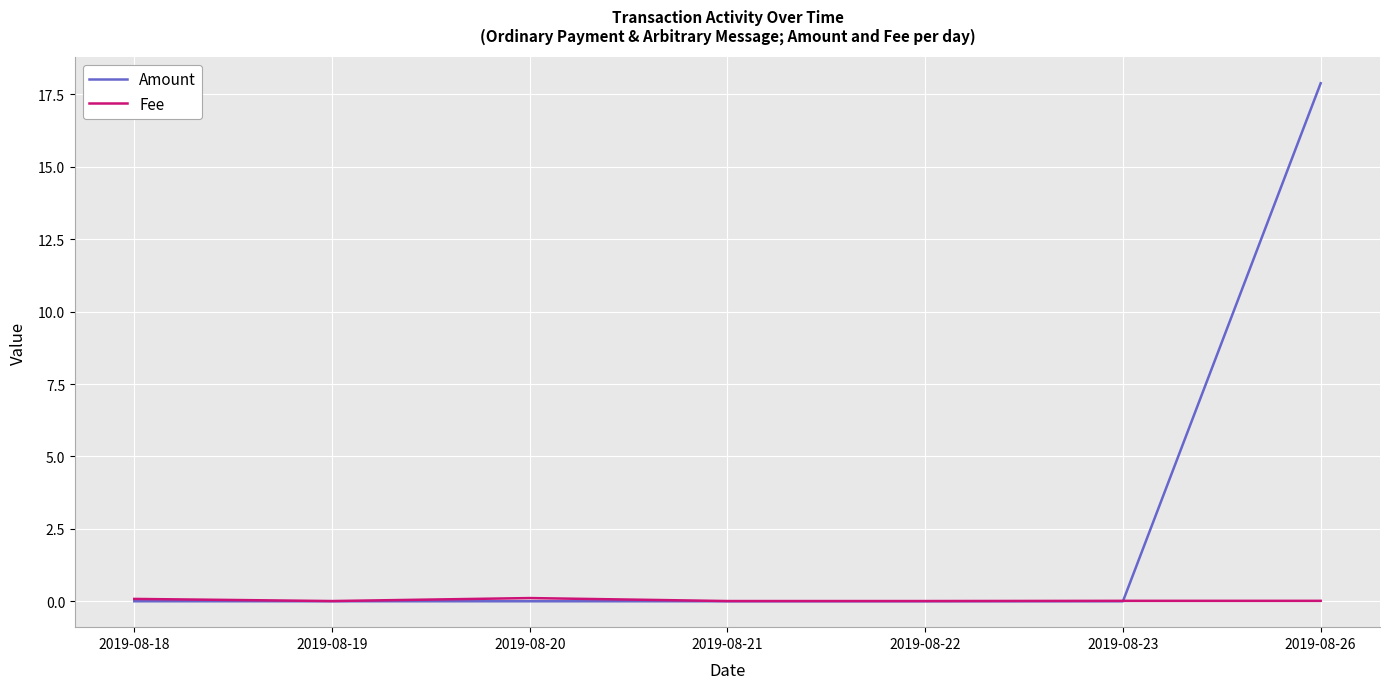

True or false: Fee has a value of 0.0 at 2019-08-19.

True